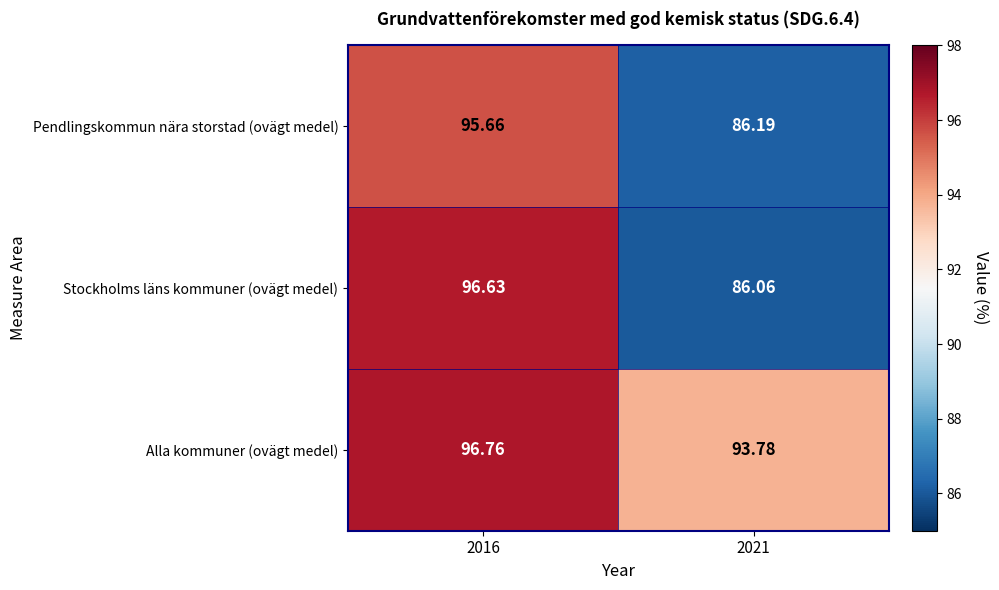

Which series has the largest range (max minus min)?

Stockholms läns kommuner (ovägt medel)